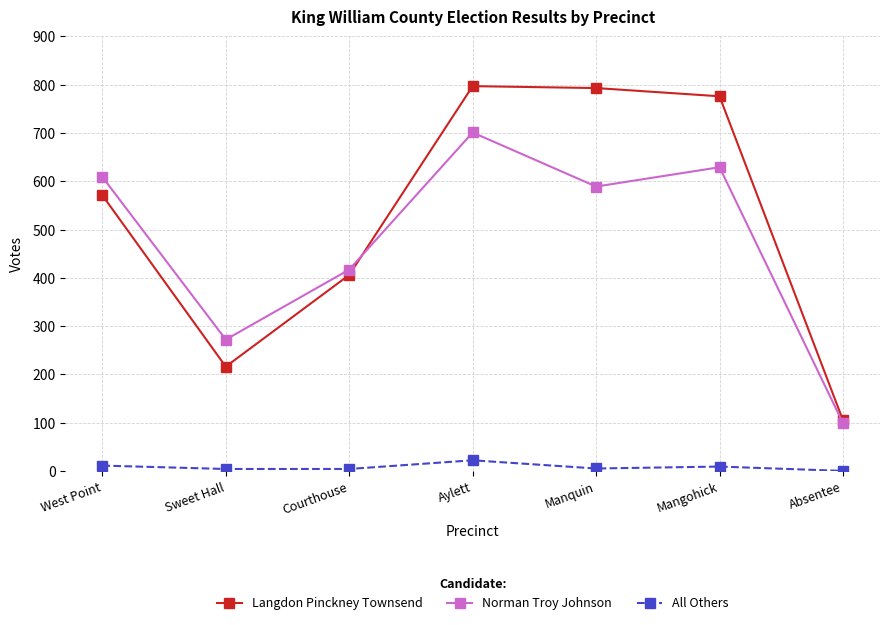

The Norman Troy Johnson series shows 609 at West Point. True or false?

True